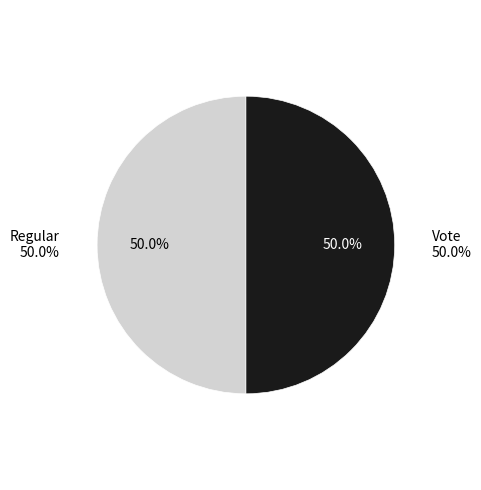

What percentage do Regular and Vote together represent?

100.0%